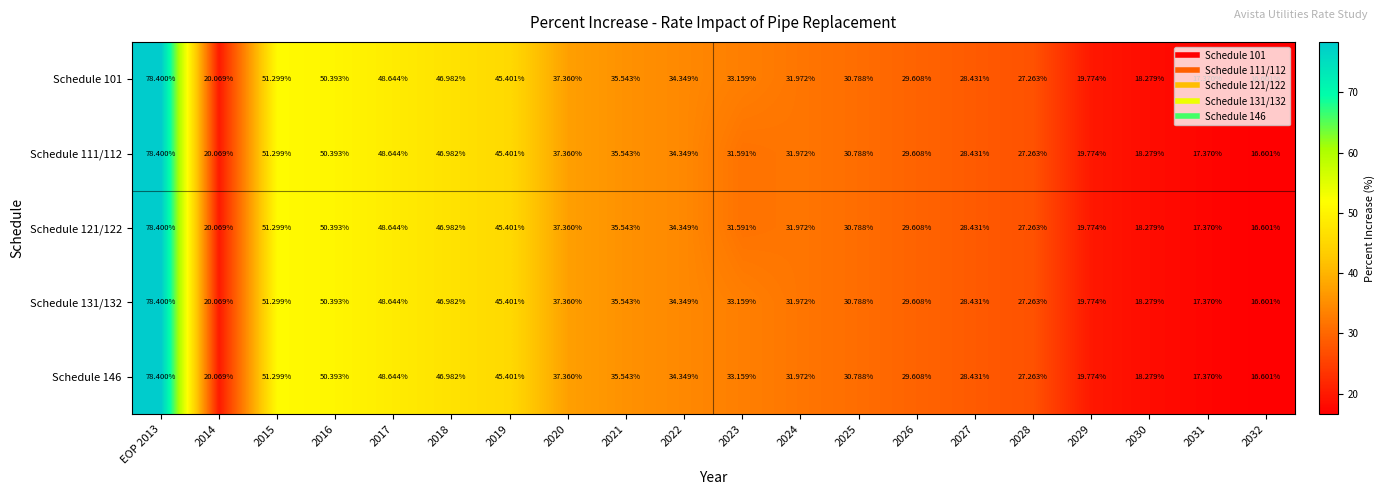

At which category does the chart reach its peak across all series?

EOP 2013